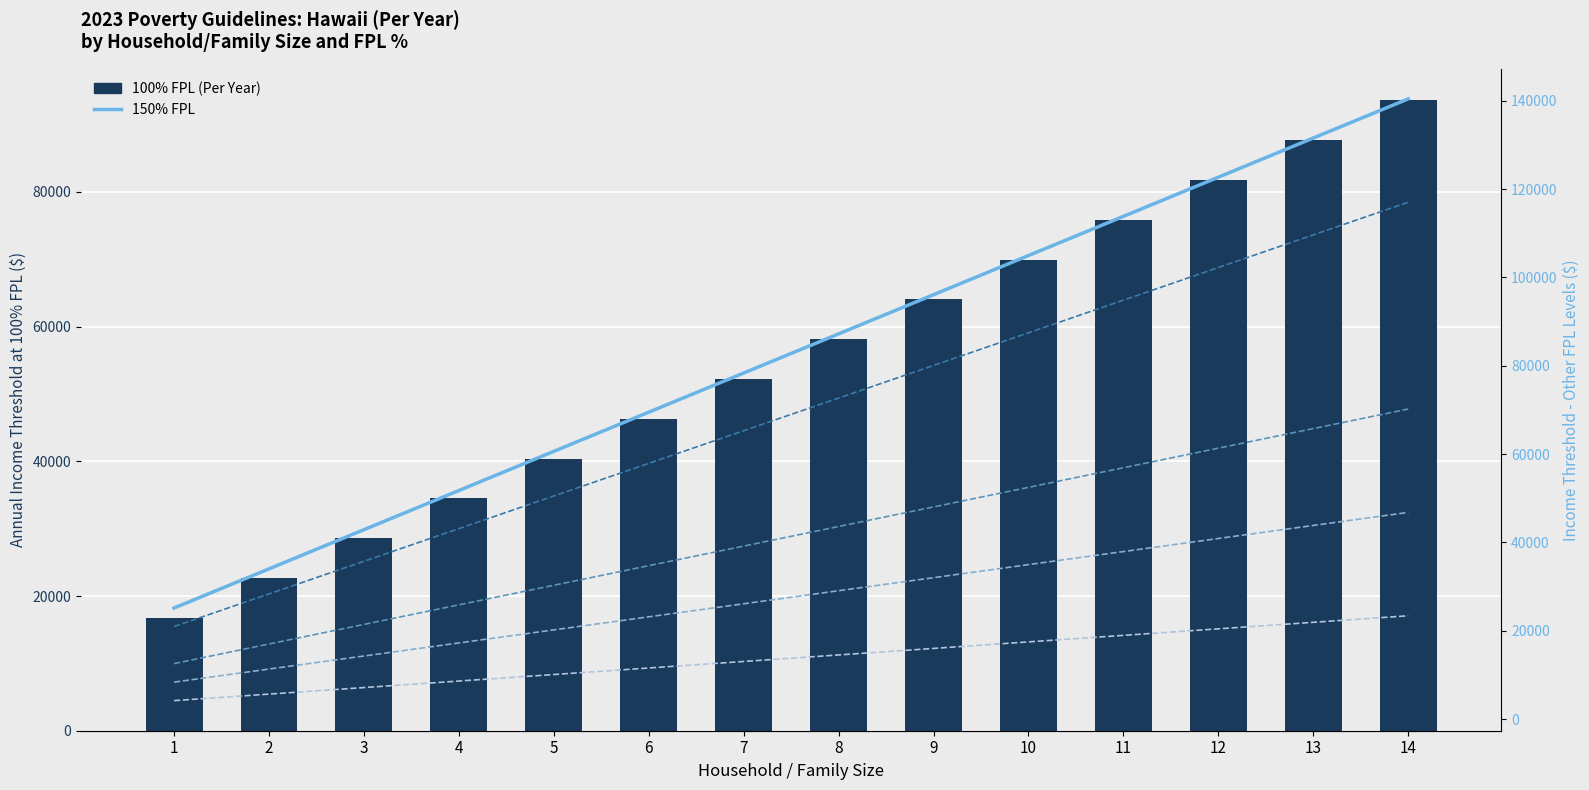

Which series changed the most between 4 and 11?

150% FPL